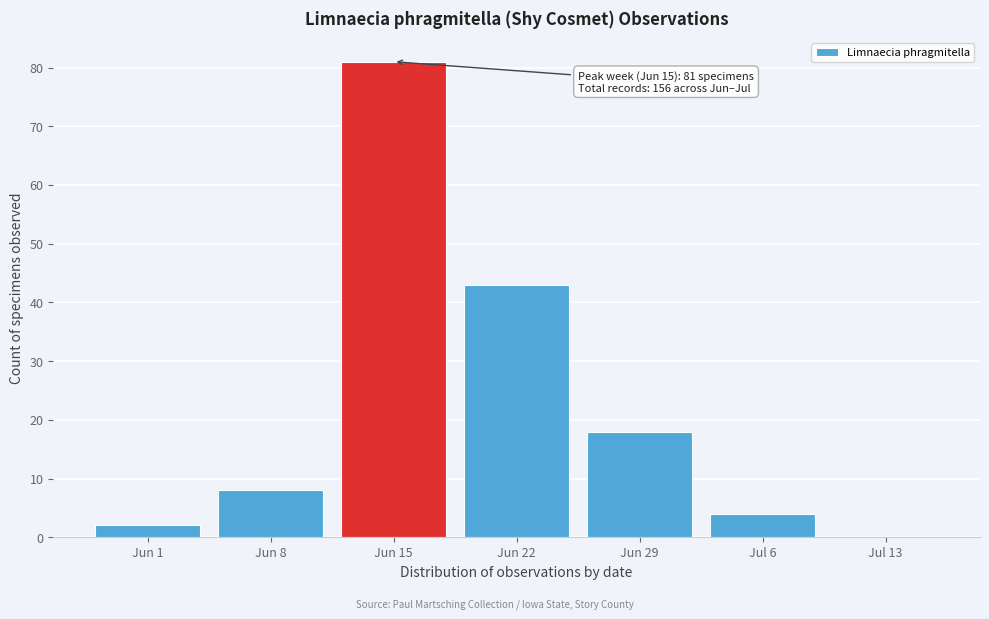

Reading left to right, transcribe all the data shown in this chart.

Jun 1=2	Jun 8=8	Jun 15=81	Jun 22=43	Jun 29=18	Jul 6=4	Jul 13=0